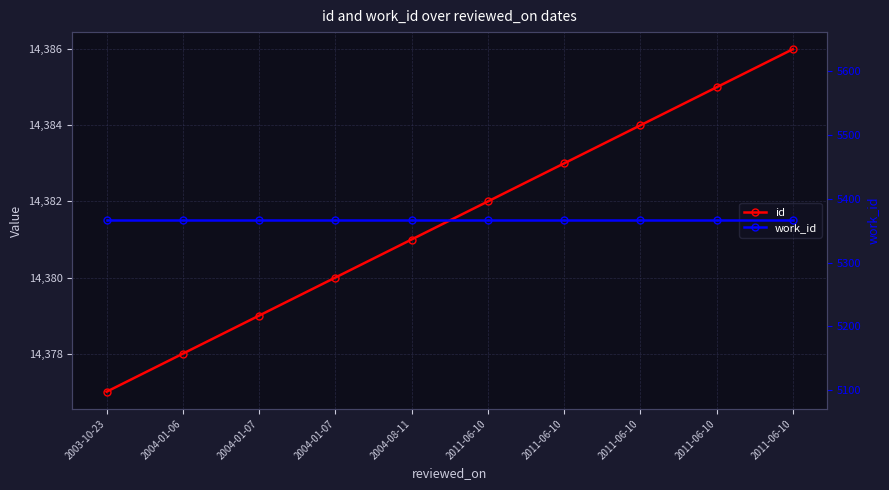

True or false: id and work_id intersect in this chart.

False